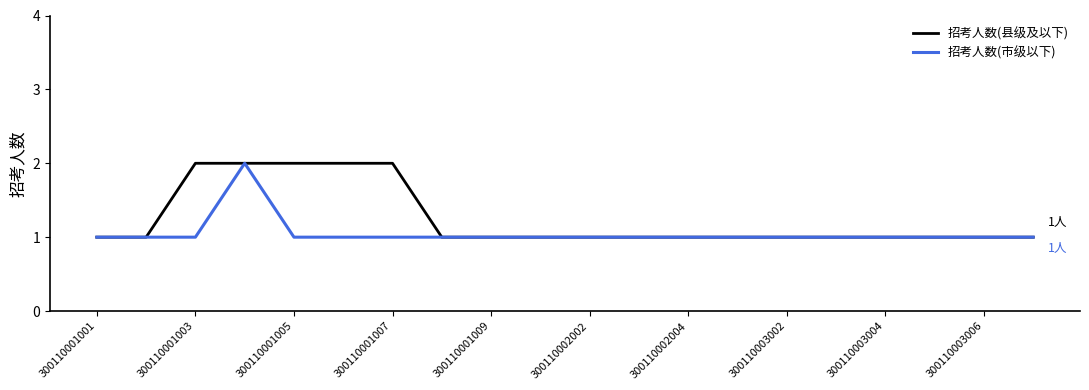

List the series in order of their overall mean, lowest first.

招考人数(市级以下), 招考人数(县级及以下)